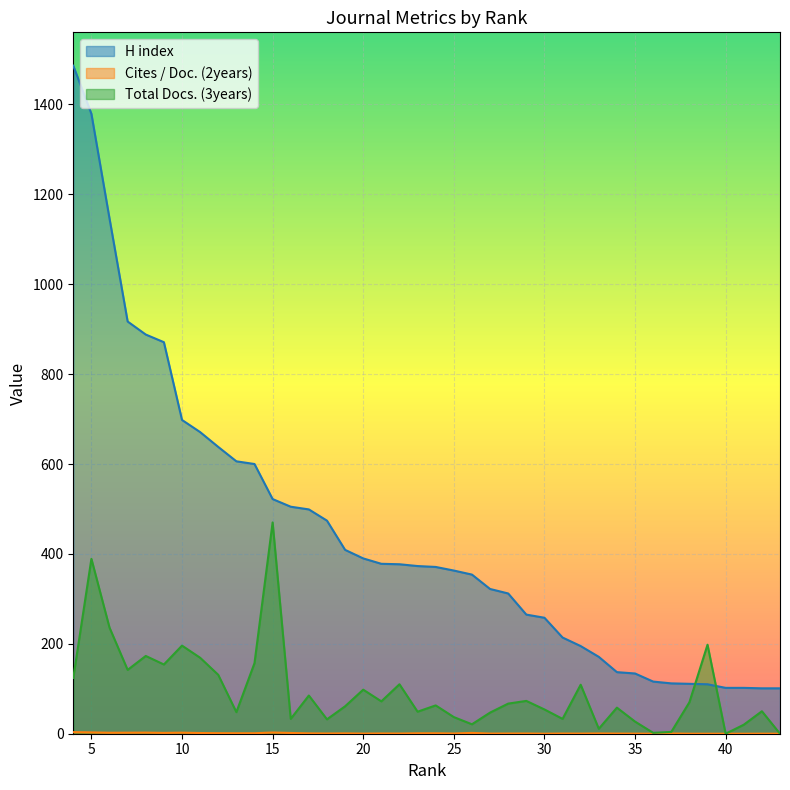

What is the total value across all series at 32?

304.3